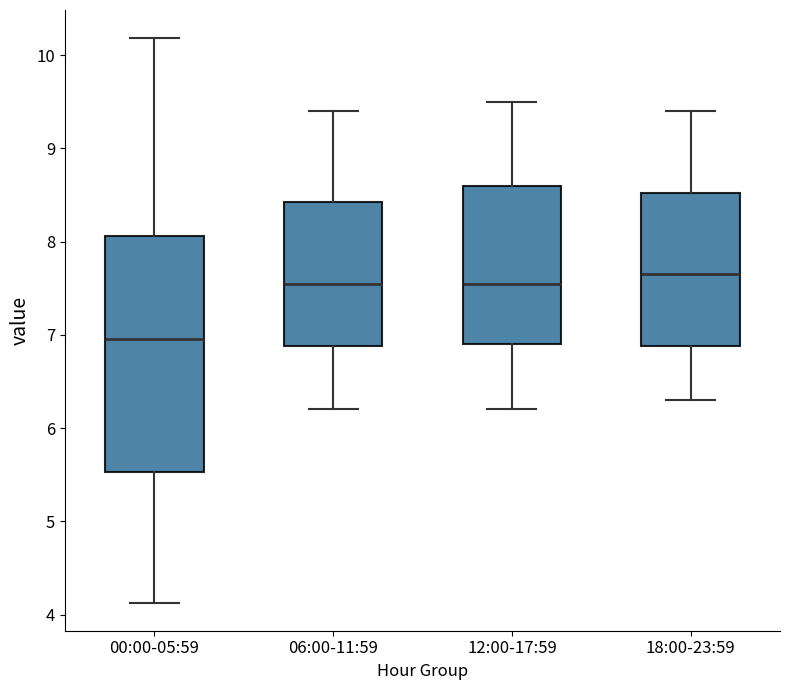

Reading left to right, transcribe this box plot: for each box, give where its median line is, the range the box spans, and where its two whiskers end, as read against the y-axis. The values are not printed on the chart, so give them approximately, as read against the axis.

00:00-05:59: median 7.0, box 5.5 to 8.1, whiskers 4.1 to 10.2
06:00-11:59: median 7.6, box 6.9 to 8.4, whiskers 6.2 to 9.4
12:00-17:59: median 7.6, box 6.9 to 8.6, whiskers 6.2 to 9.5
18:00-23:59: median 7.7, box 6.9 to 8.5, whiskers 6.3 to 9.4